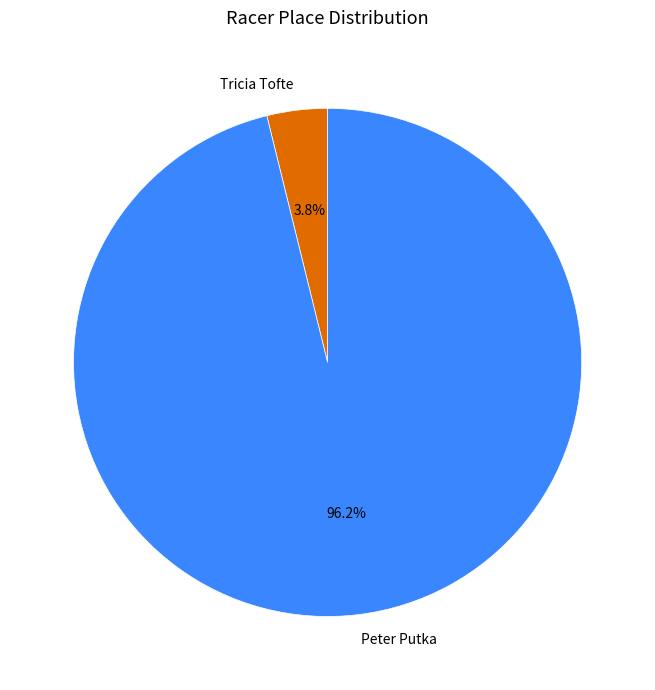

Rank the categories by value from highest to lowest.

Peter Putka, Tricia Tofte